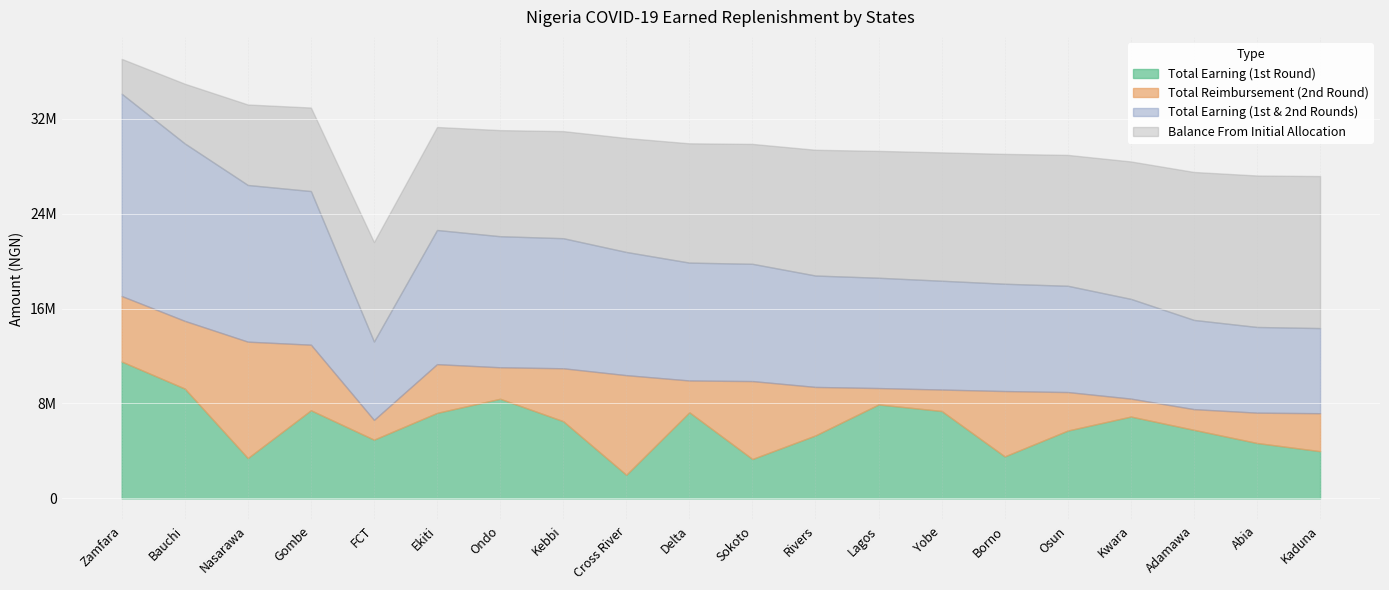

Reading right to left, transcribe all the data shown in this chart.

Total Earning (1st Round): 3980000.0	4670000.0	5780000.0	6900000.0	5720000.0	3540000.0	7370000.0	7920000.0	5310000.0	3320000.0	7260000.0	1990000.0	6510000.0	8400000.0	7210000.0	4950000.0	7430000.0	3400000.0	9260000.0	11540000.0
Total Reimbursement (2nd Round): 3199482.8	2555760.5	1743197.2	1510521.0	3243061.1	5508626.2	1805652.4	1381371.9	4084963.5	6568985.5	2679729.5	8398442.4	4458855.6	2652507.7	4105351.7	1661320.1	5526816.2	9813354.9	5705209.7	5520725.7
Total Earning (1st & 2nd Rounds): 7179482.8	7225760.5	7523197.2	8410521.0	8963061.1	9048626.2	9175652.4	9301371.9	9394963.5	9888985.5	9939729.5	10388442.4	10968855.6	11052507.7	11315351.7	6611320.1	12956816.2	13213354.9	14965209.7	17060725.7
Balance From Initial Allocation: 12820517.2	12774239.5	12476802.8	11589479.0	11036938.9	10951373.8	10824347.6	10698628.1	10605036.5	10111014.5	10060270.5	9611557.6	9031144.4	8947492.3	8684648.3	8388679.9	7043183.8	6786645.1	5034790.3	2939274.3